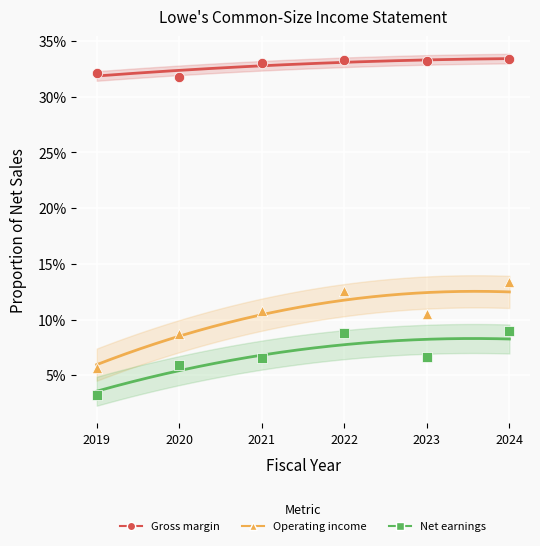

Which series has the largest Y range (max minus min)?

Operating income